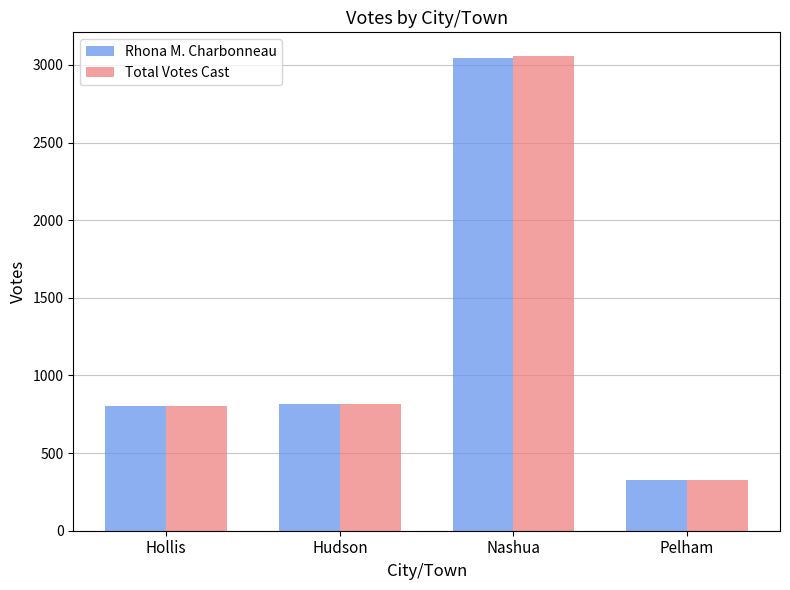

Does the chart contain any negative values?

No